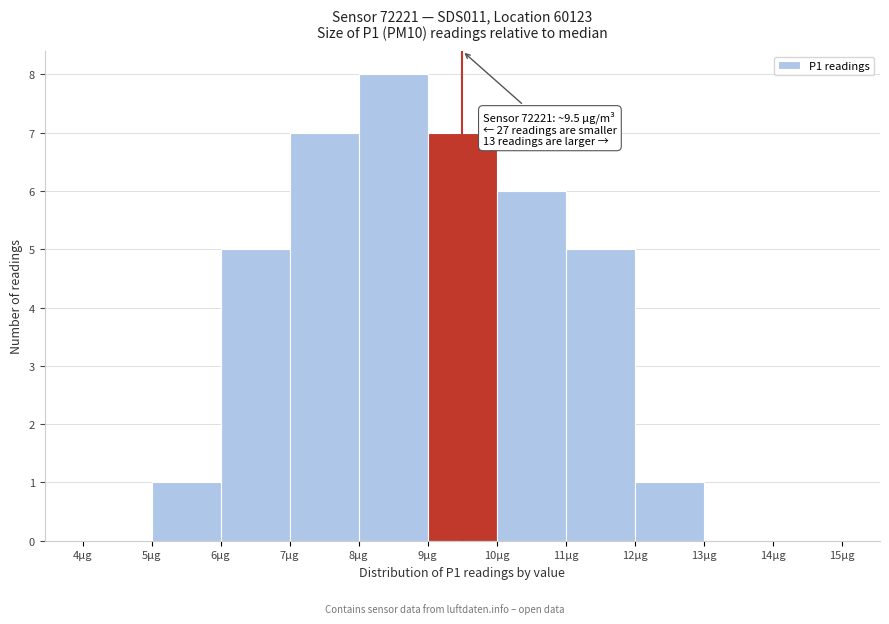

Which range on the x-axis has the tallest bar?

8 to 9